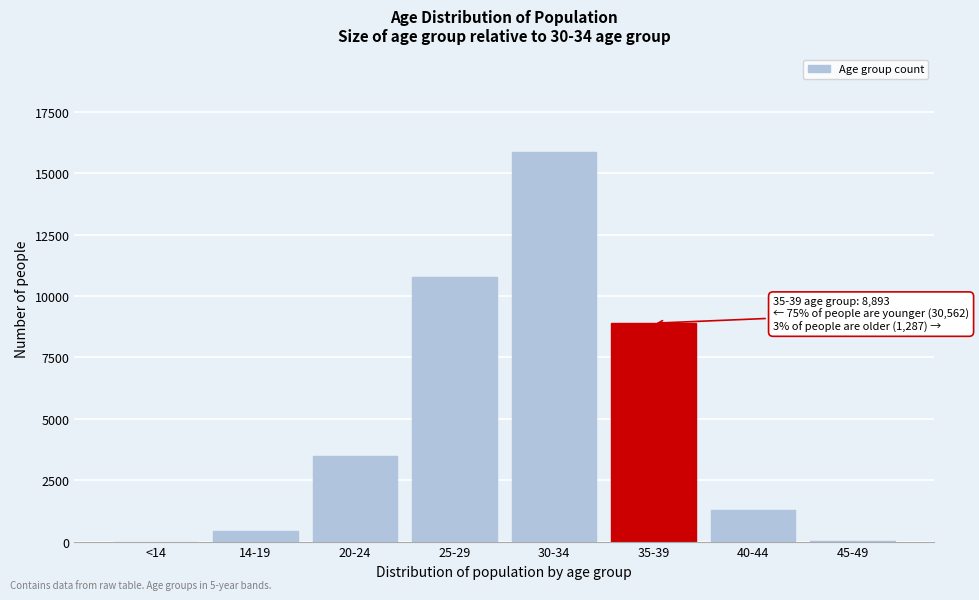

What is the change in value from 20-24 to 35-39?

+5419